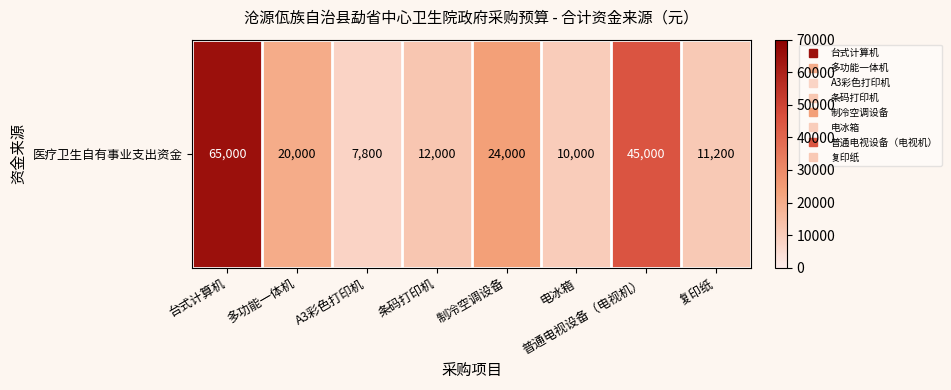

Count the number of values greater than 20000.

3